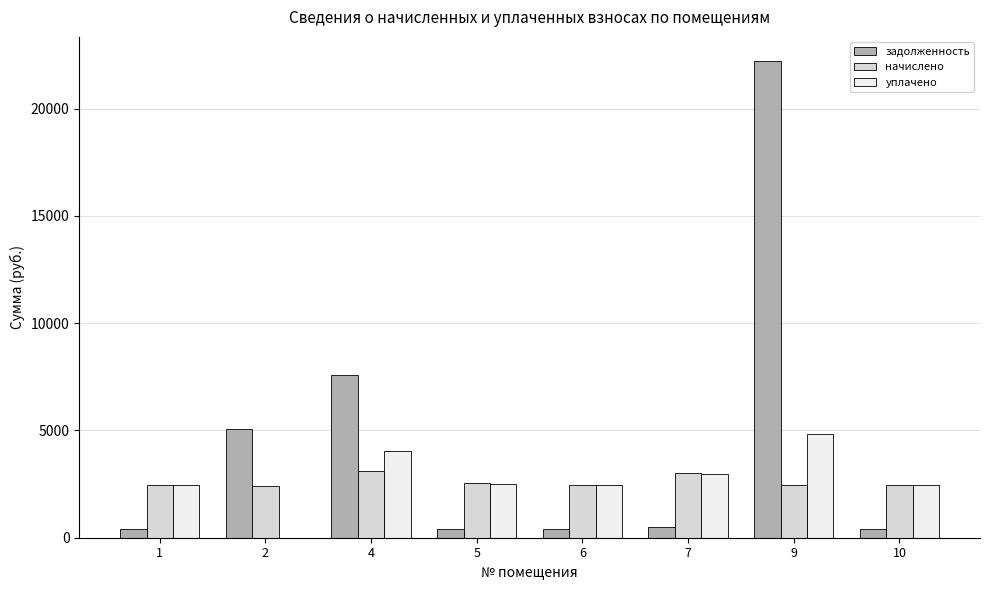

Which series has the largest total across all categories?

задолженность